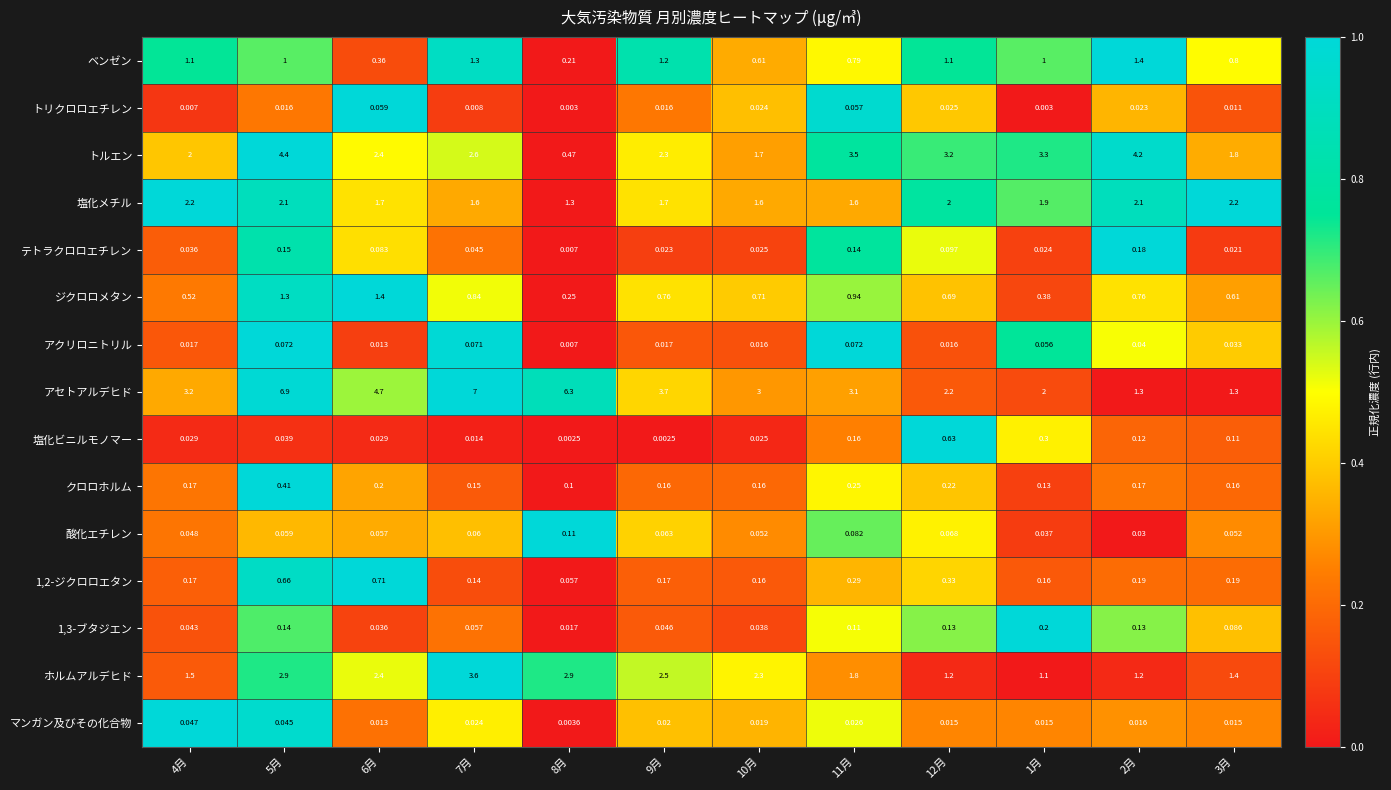

Which series has the largest total across all categories?

アセトアルデヒド